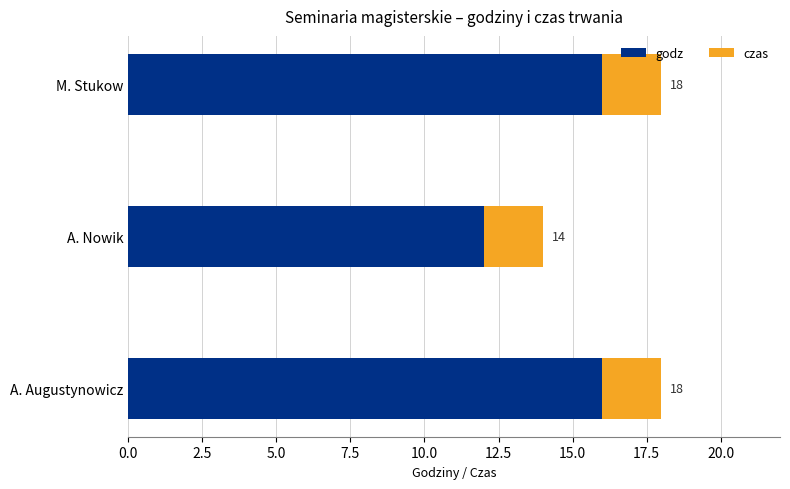

List the series in order of their peak value, highest first.

godz, czas